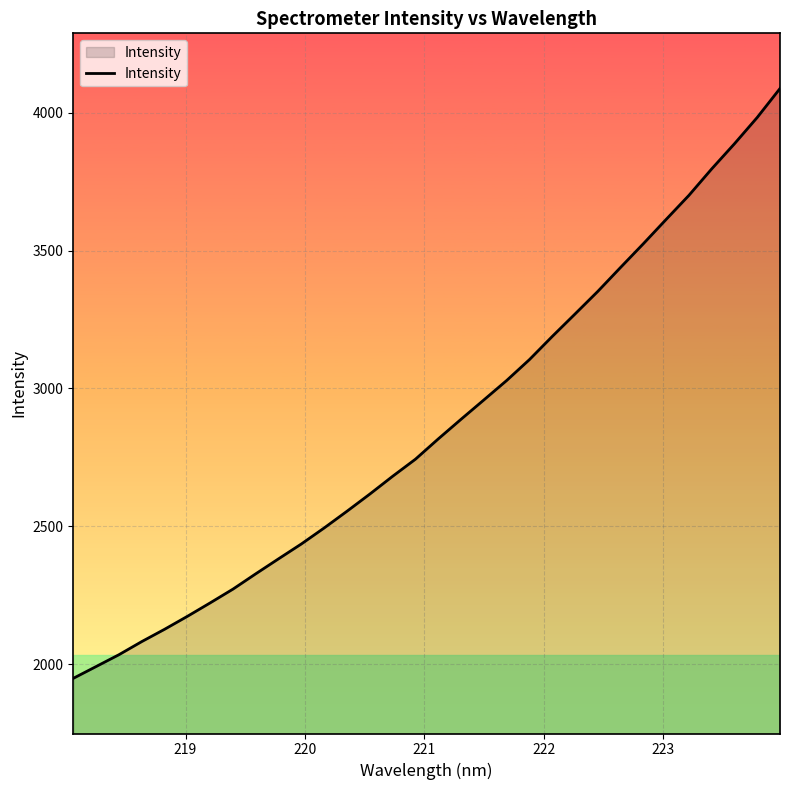

What is the greatest value displayed?

4087.7